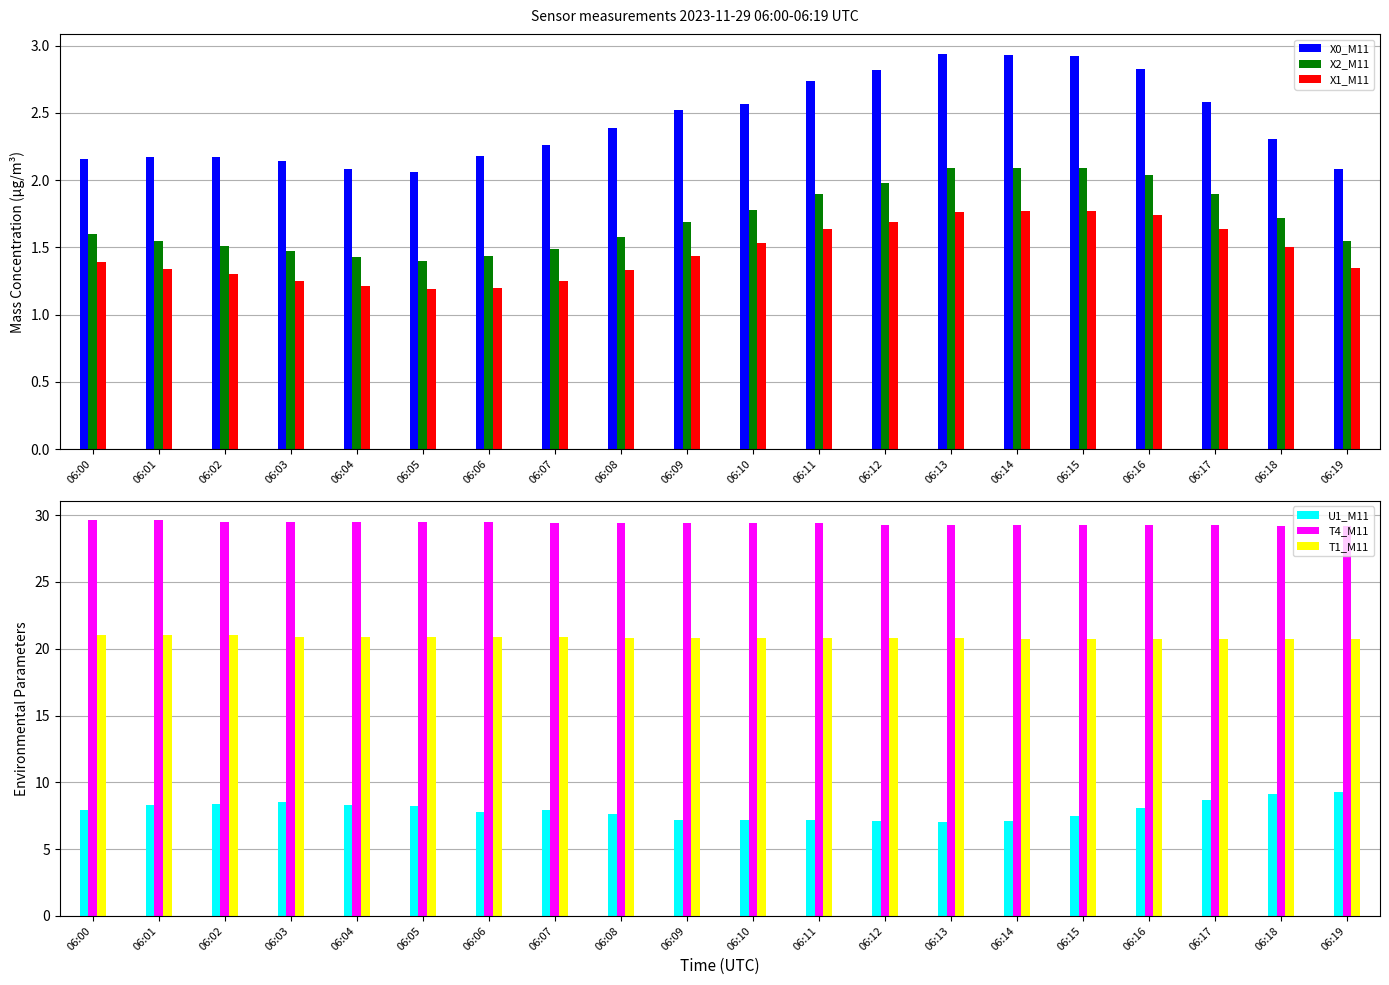

How many bars are there in each group?

6